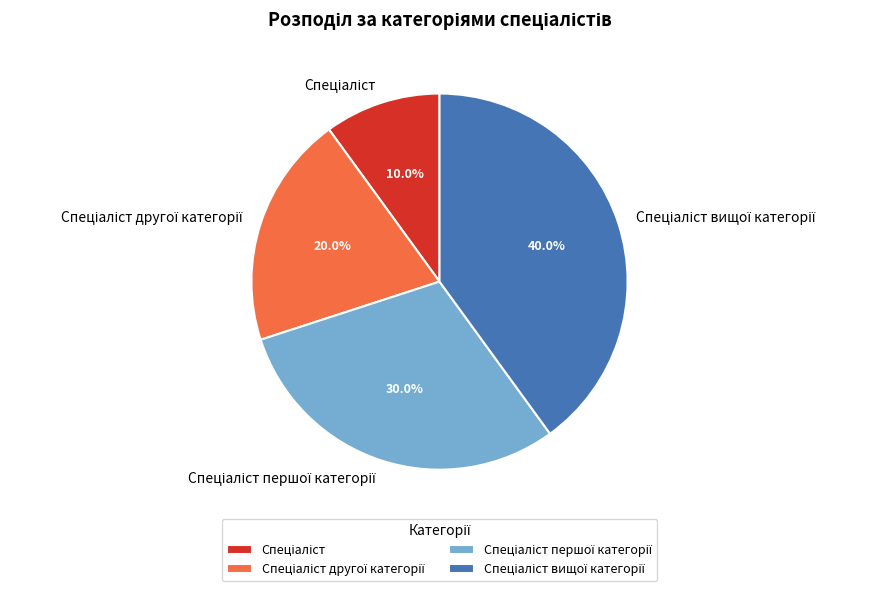

Is there any slice that represents more than half of the pie?

No